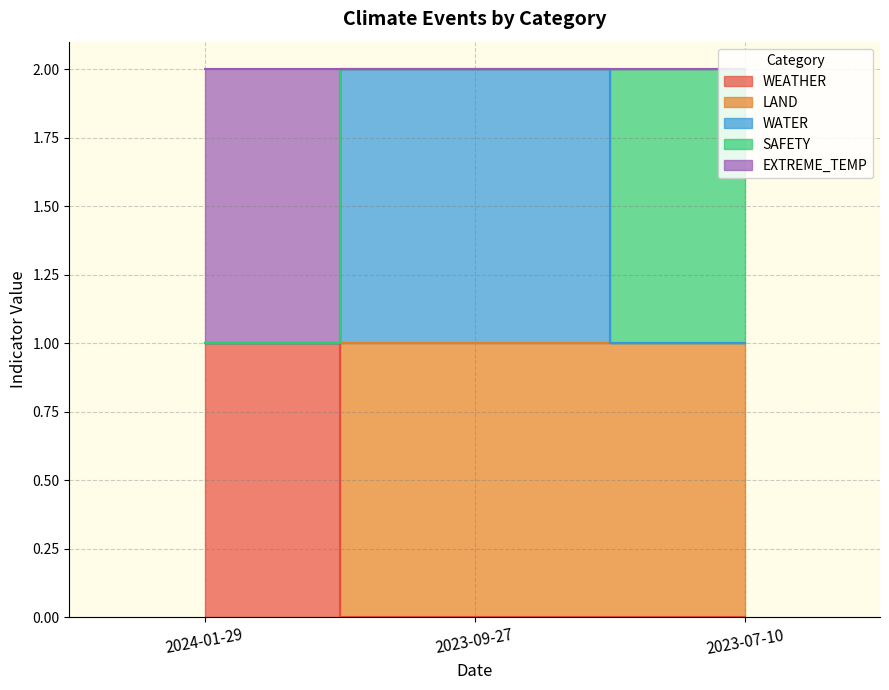

At which label does LAND reach its minimum?

2024-01-29